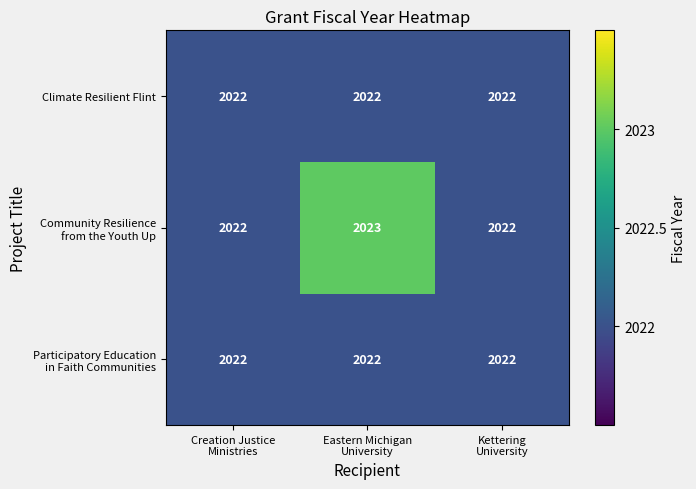

What is the maximum value shown in the chart?

2023